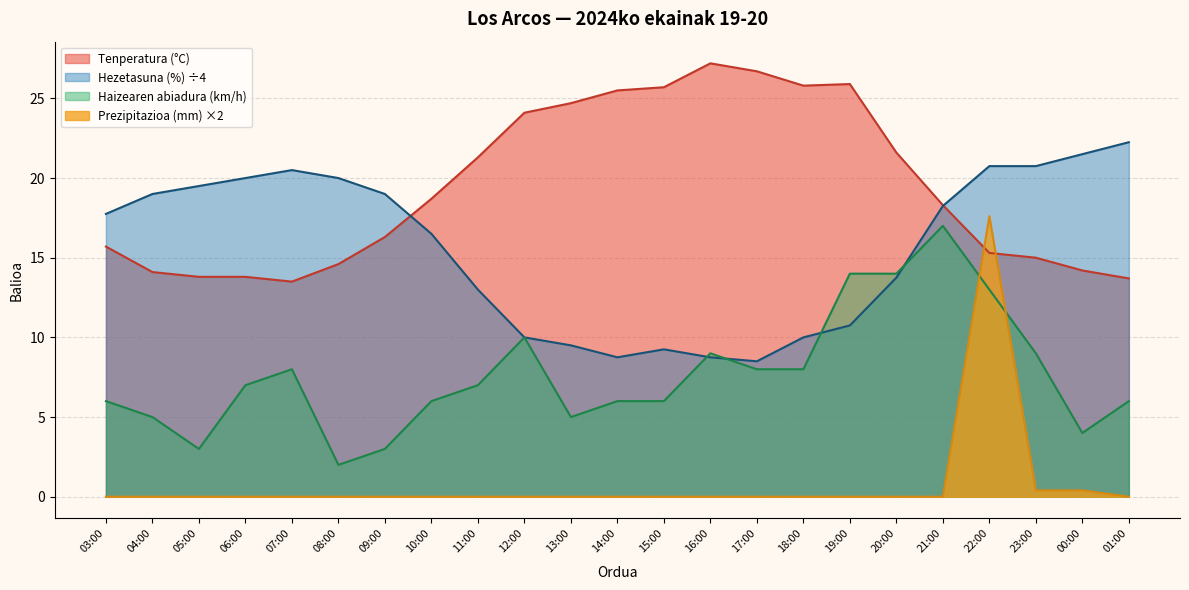

At which category does the chart reach its peak across all series?

16:00